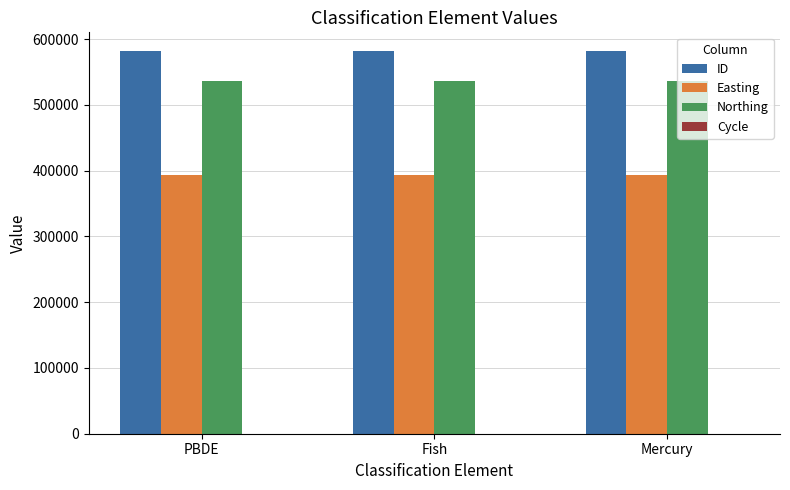

Is it true that ID equals 581099 at Mercury?

True